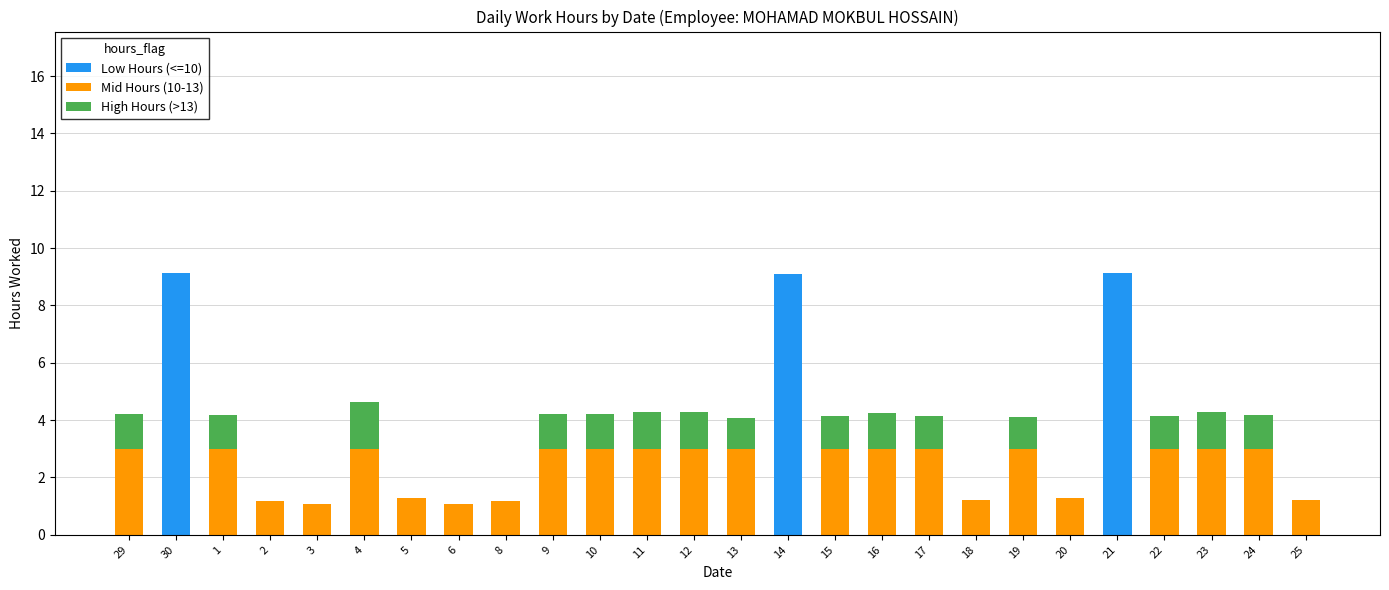

What is the total value across all series at 9?

4.2